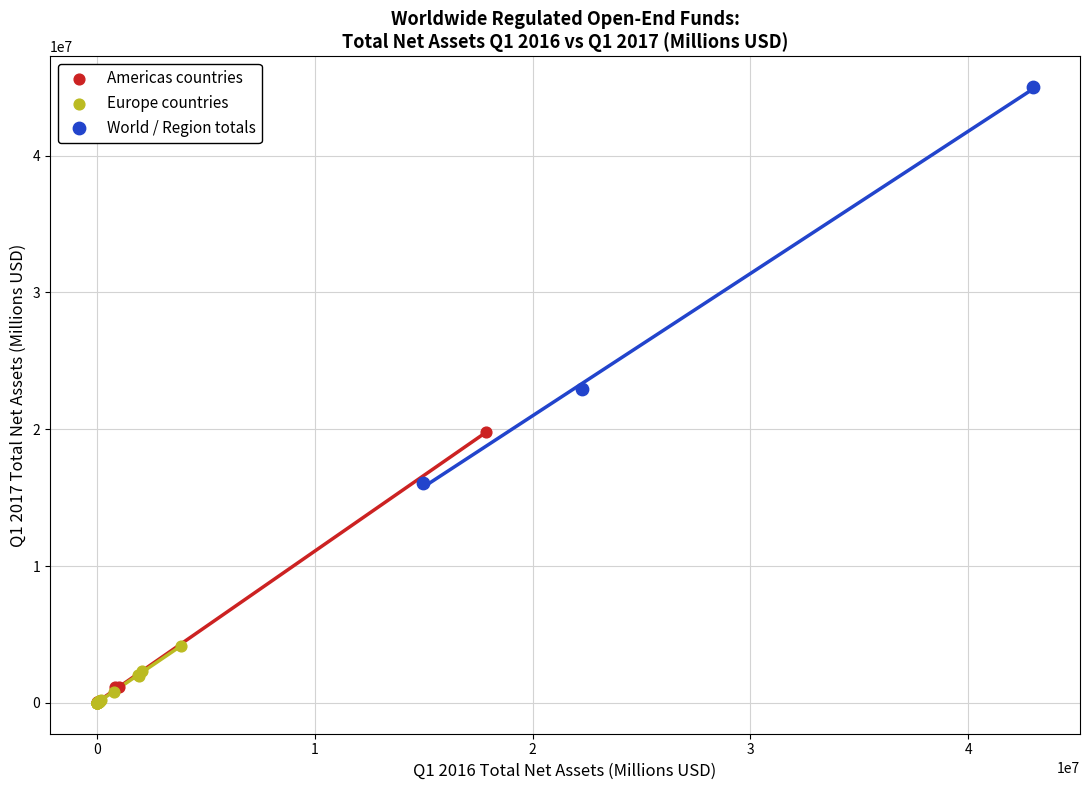

Which series has the largest Y range (max minus min)?

World / Region totals